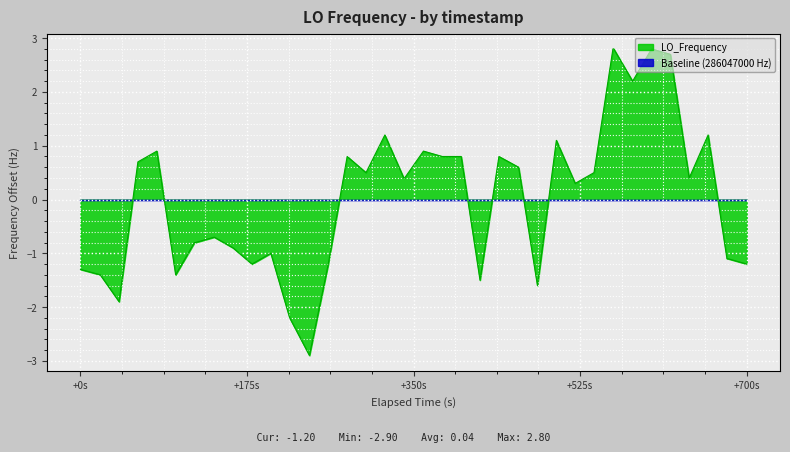

How many points are lower than both their immediate neighbors (excluding endpoints)?

10